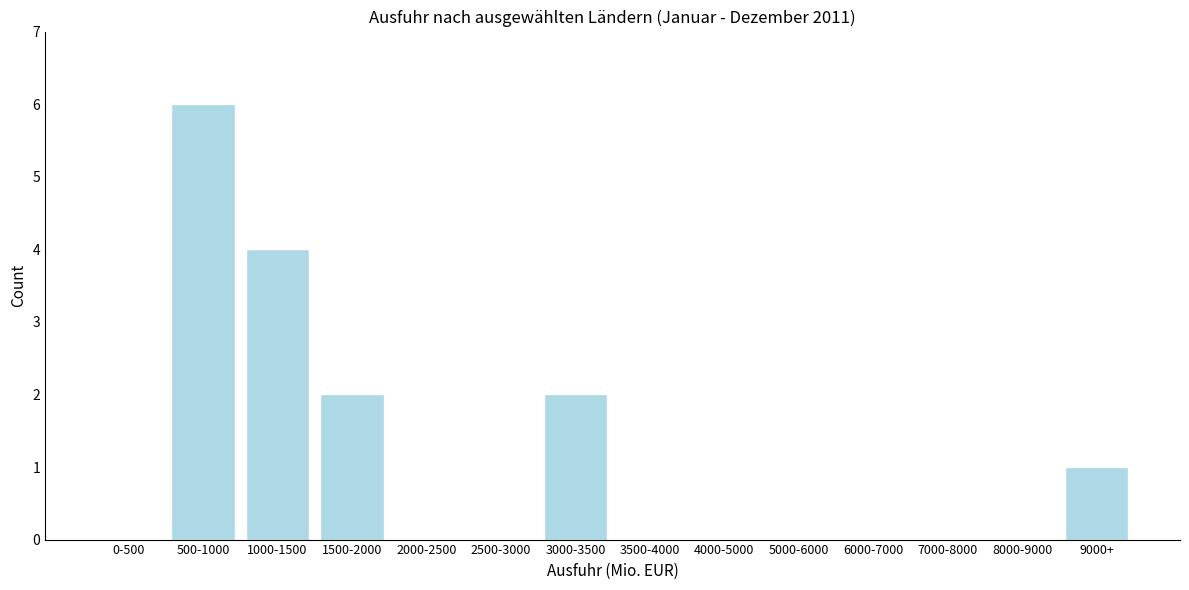

Reading left to right, transcribe all the data shown in this chart.

0-500=0	500-1000=6	1000-1500=4	1500-2000=2	2000-2500=0	2500-3000=0	3000-3500=2	3500-4000=0	4000-5000=0	5000-6000=0	6000-7000=0	7000-8000=0	8000-9000=0	9000+=1